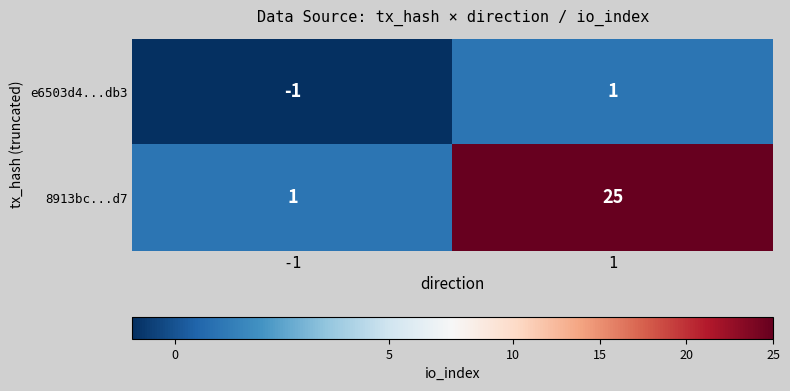

What is the maximum value for 8913bc...d7?

25